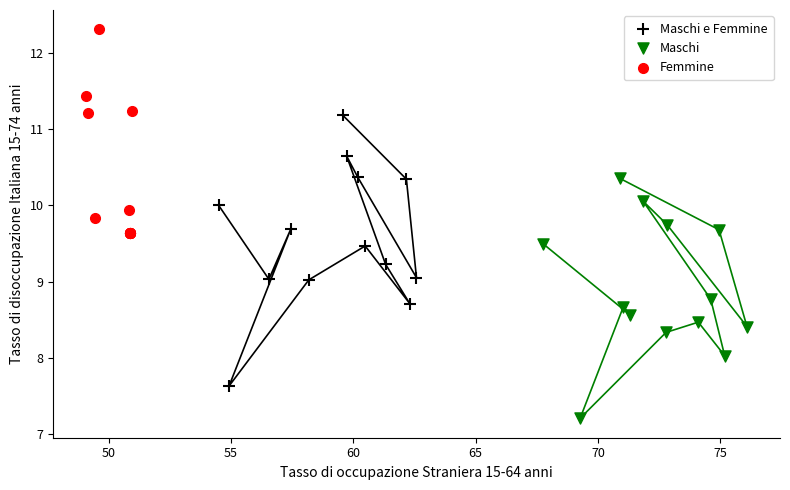

What are all the series names shown in the legend?

Maschi e Femmine, Maschi, Femmine